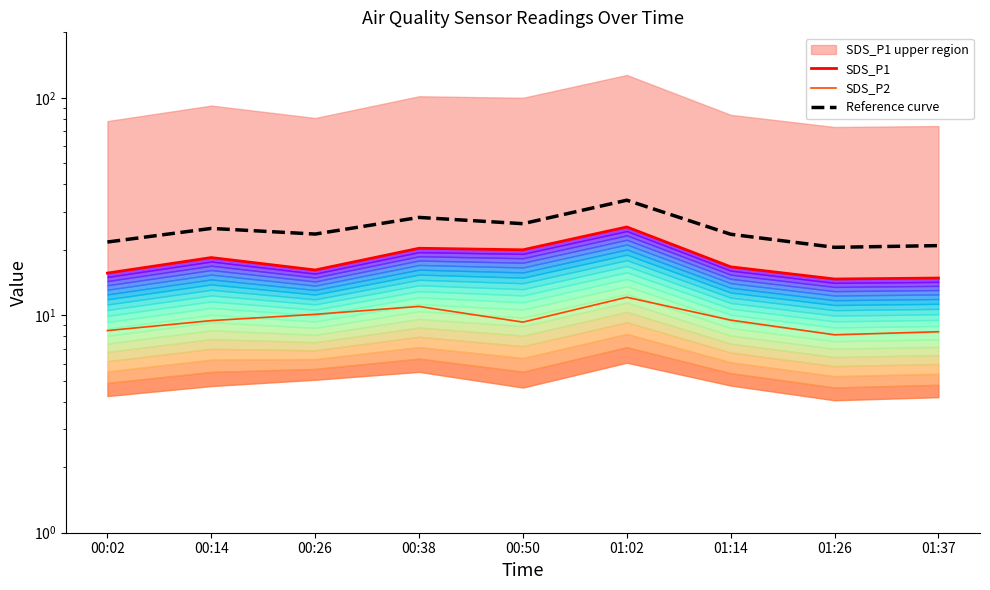

At which label is SDS_P1 closest to 20?

00:50